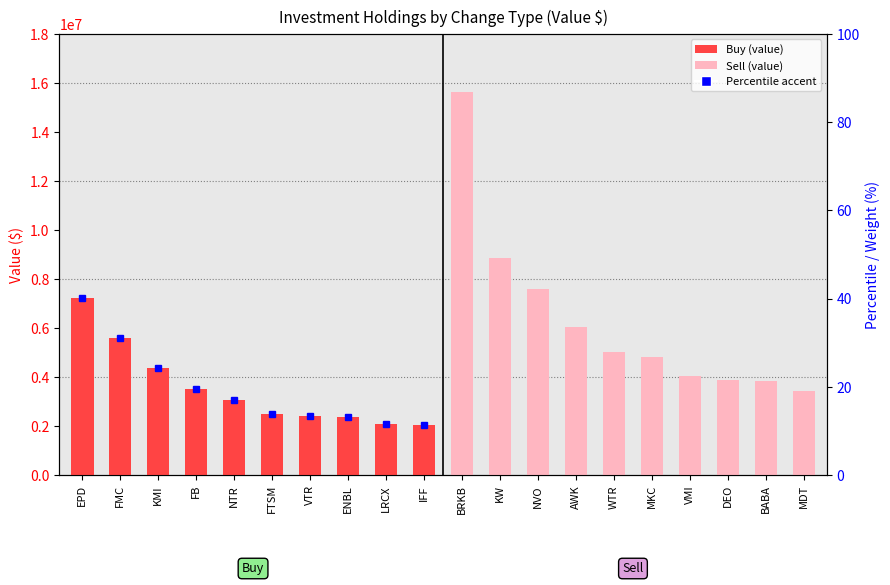

How many groups of bars are there?

10